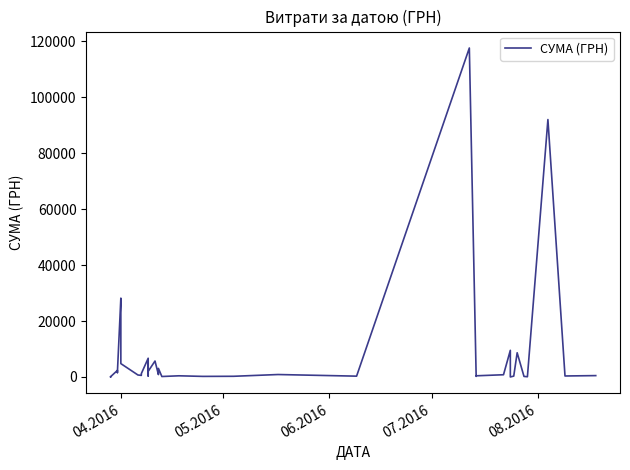

How many data points are above 805?

20